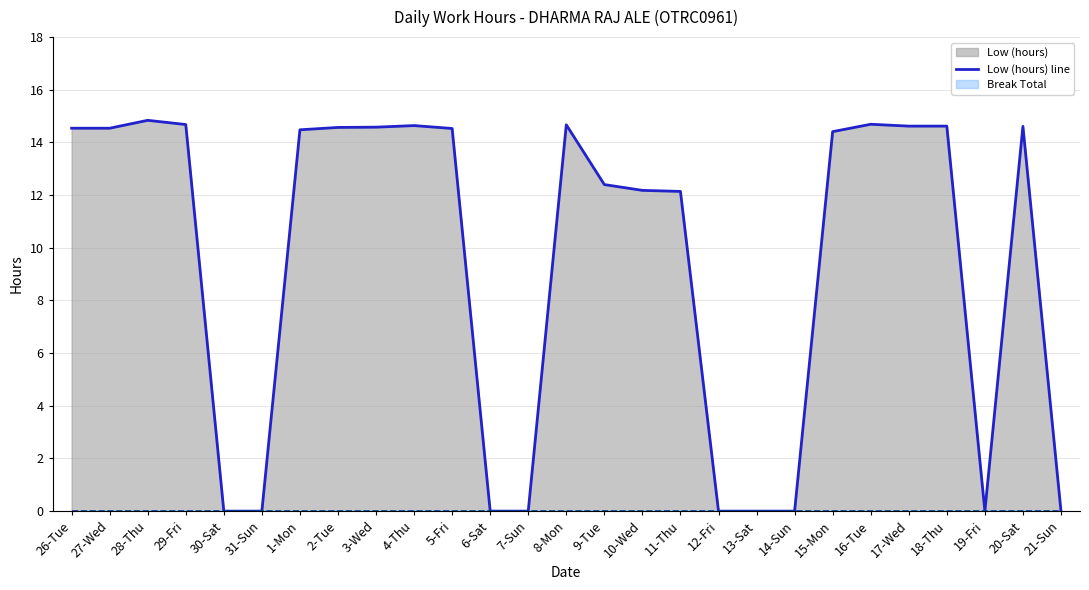

What is the sum of the Low (hours) line values at 11-Thu and 9-Tue?

24.5